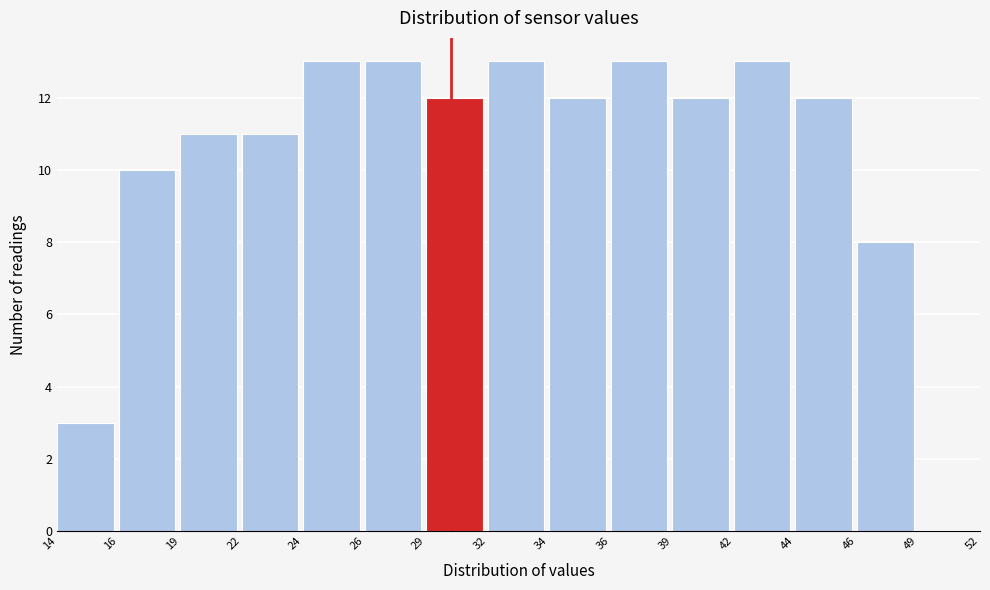

Reading left to right, list all the values displayed in this chart.

14=3	16=10	19=11	22=11	24=13	26=13	29=12	32=13	34=12	36=13	39=12	42=13	44=12	46=8	49=0